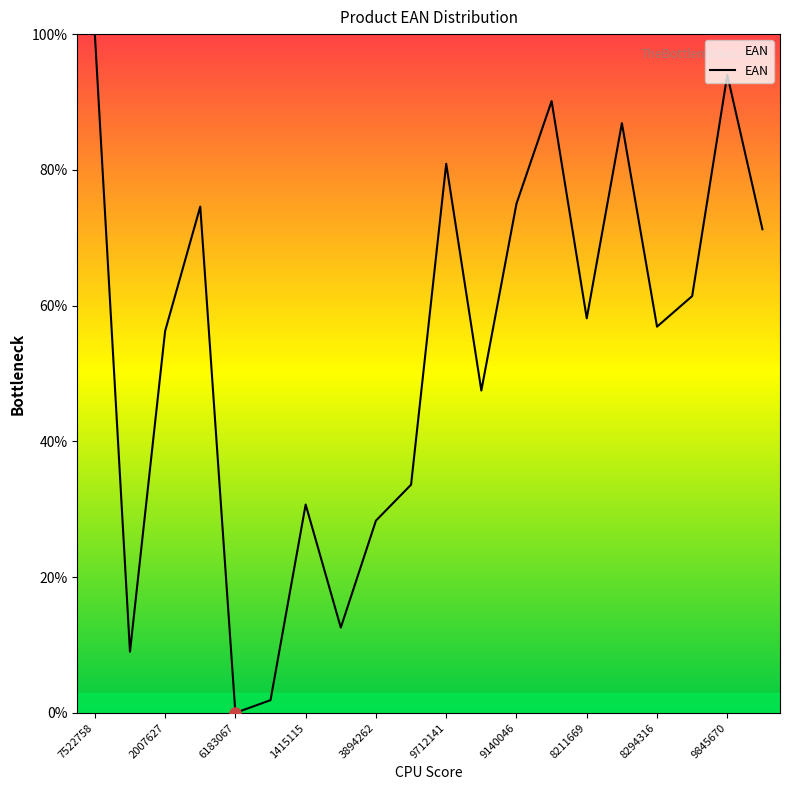

What is the difference between the maximum and second lowest values?

98.1